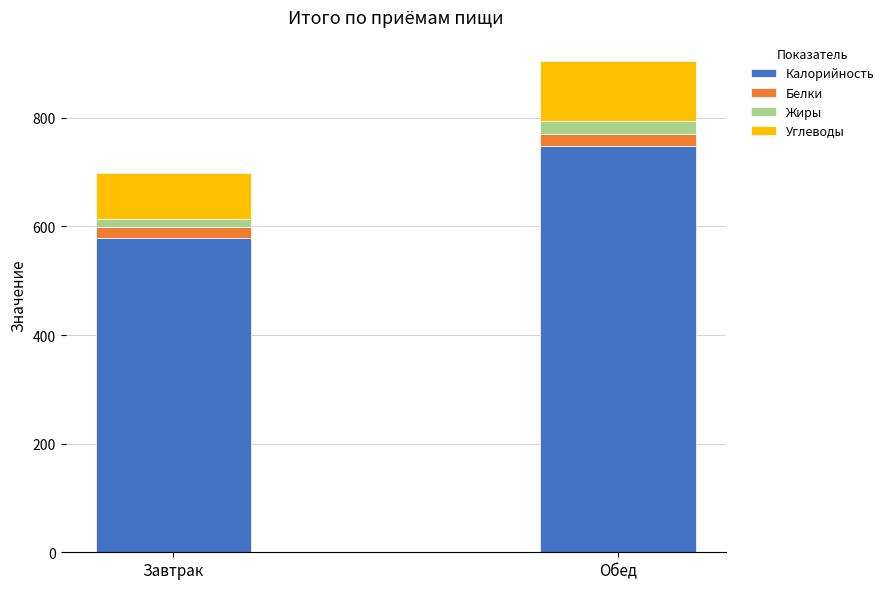

At which category is the sum across all series the highest?

Обед